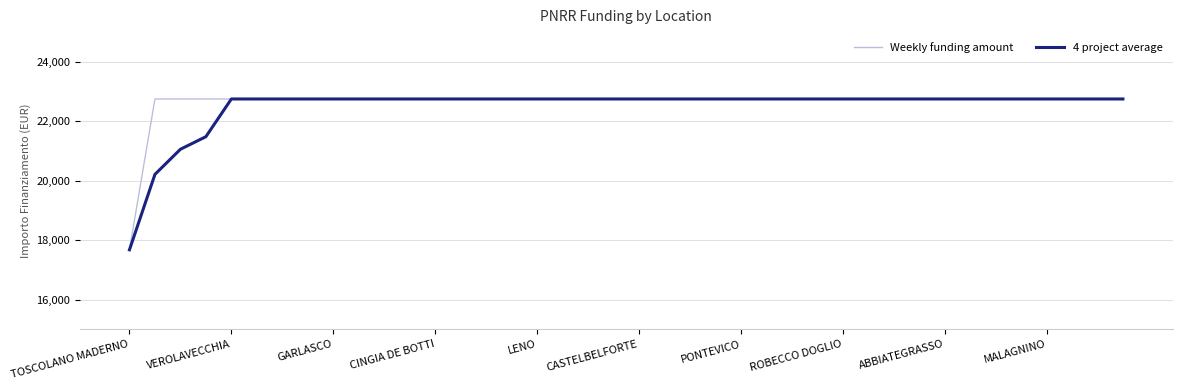

What is the lowest value of the Weekly funding amount series?

17674.8